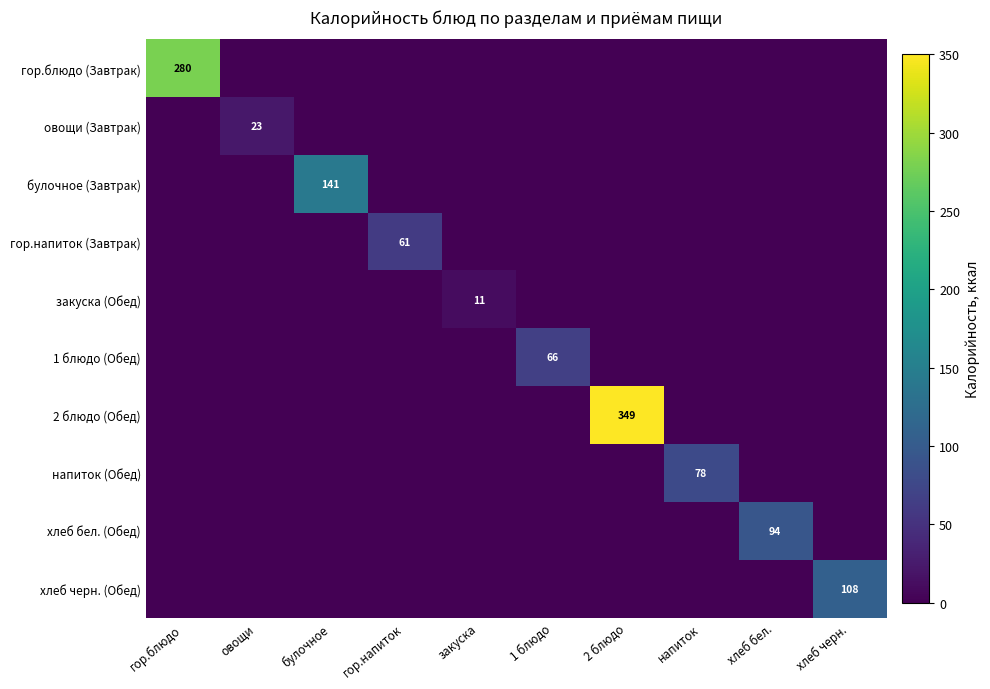

True or false: гор.блюдо (Завтрак) has a value of 280 at гор.блюдо.

True